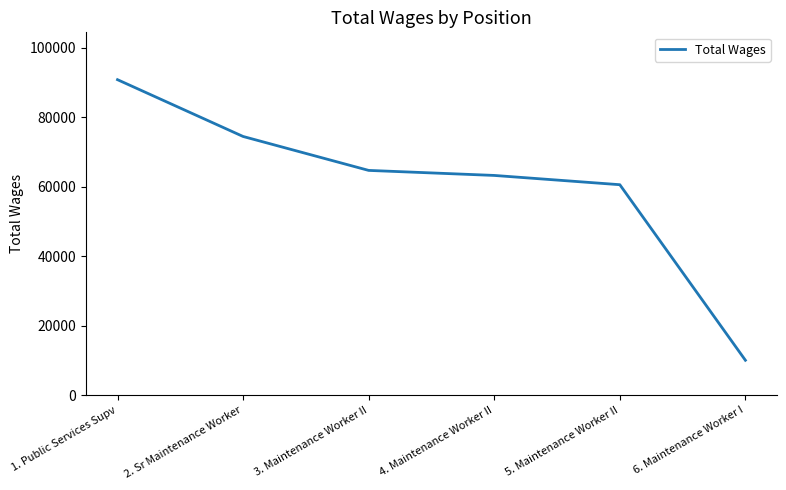

True or false: the data has more than 0 interior local peaks.

False